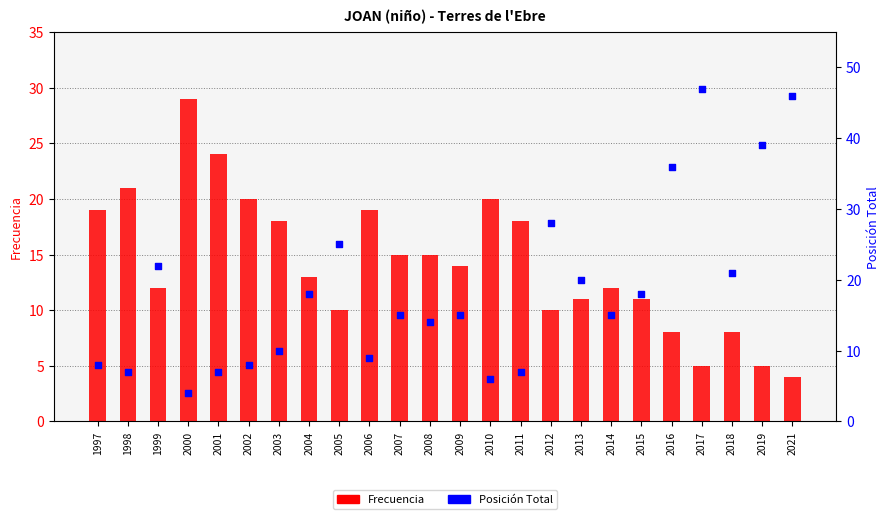

Which series contains the lowest Y value?

Frecuencia